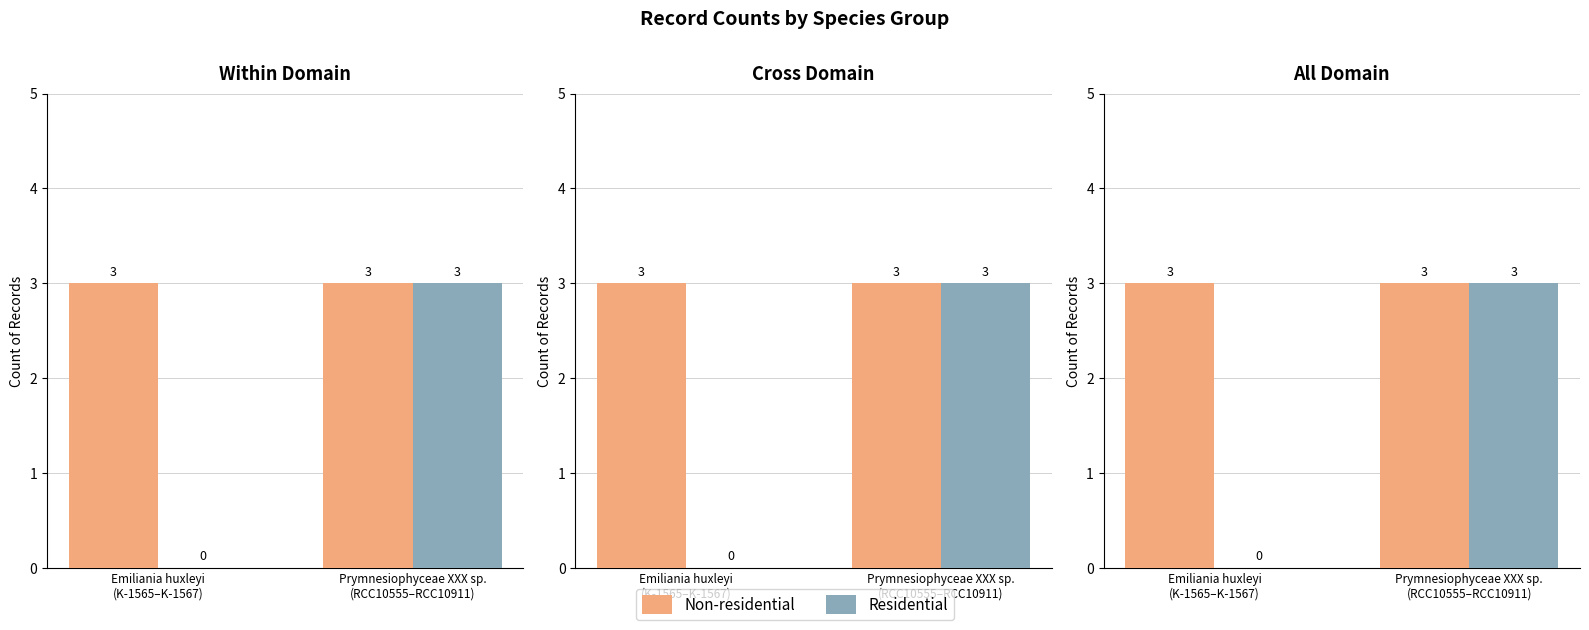

How many groups of bars are there?

2